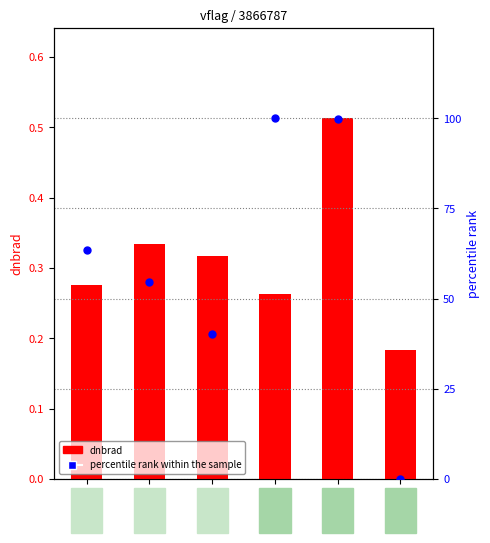

What are all the series names shown in the legend?

dnbrad, percentile rank within the sample